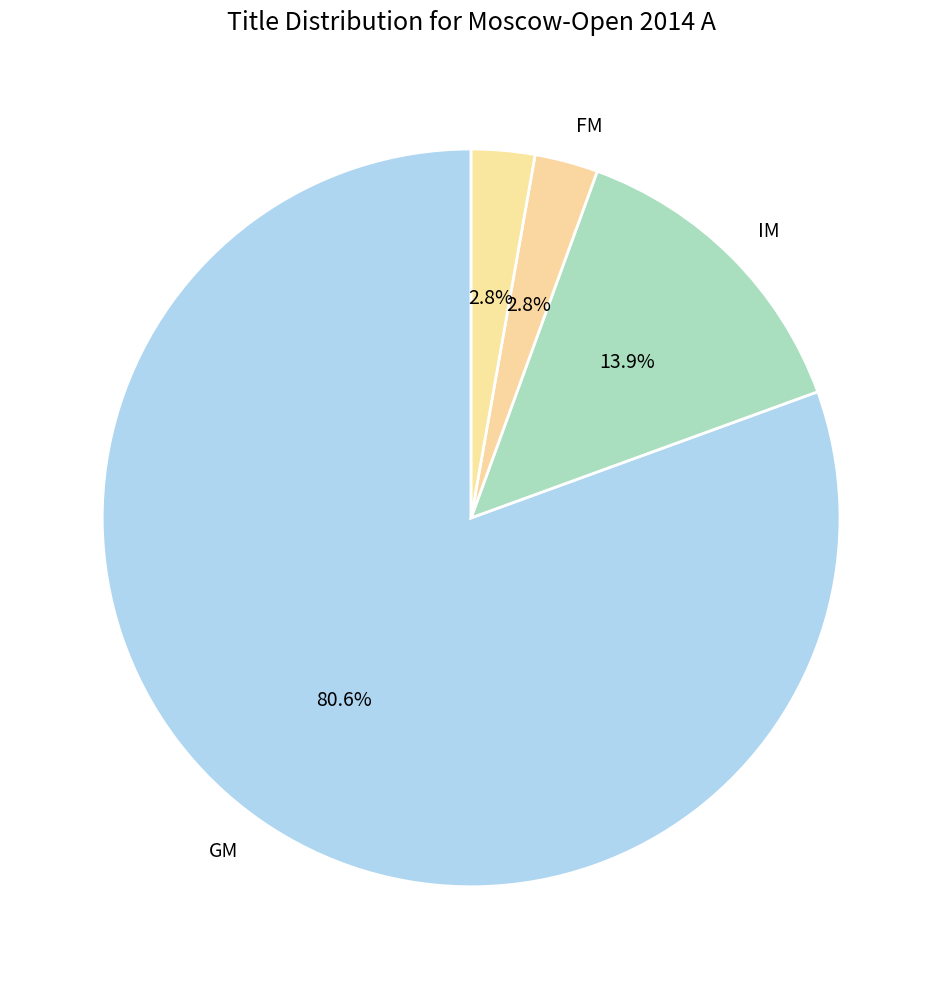

Which slice is the largest?

GM